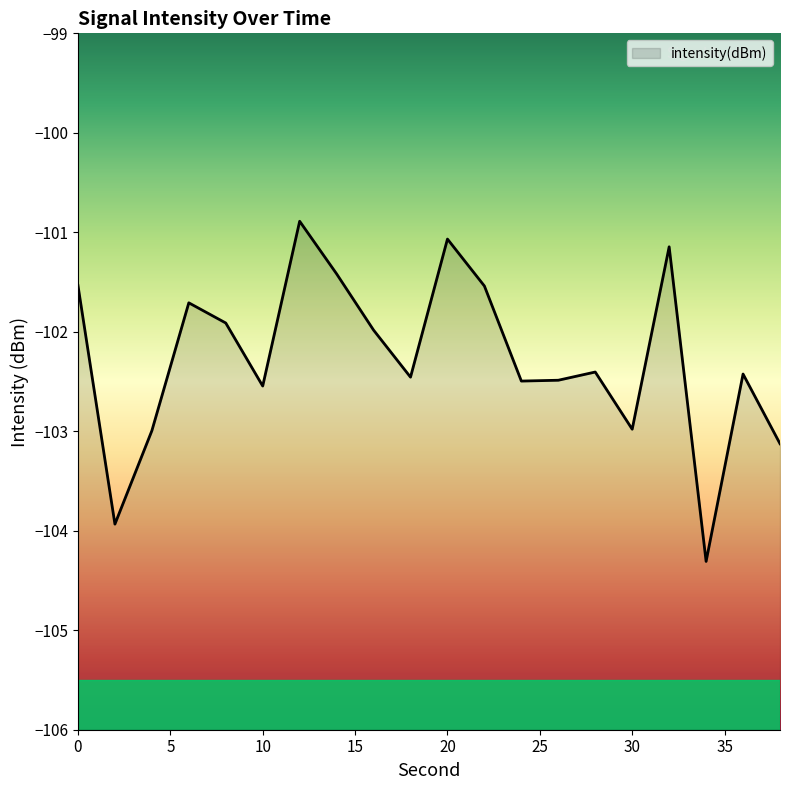

List the labels in order of value, smallest first.

34, 2, 38, 4, 30, 10, 24, 26, 18, 36, 28, 16, 8, 6, 22, 0, 14, 32, 20, 12